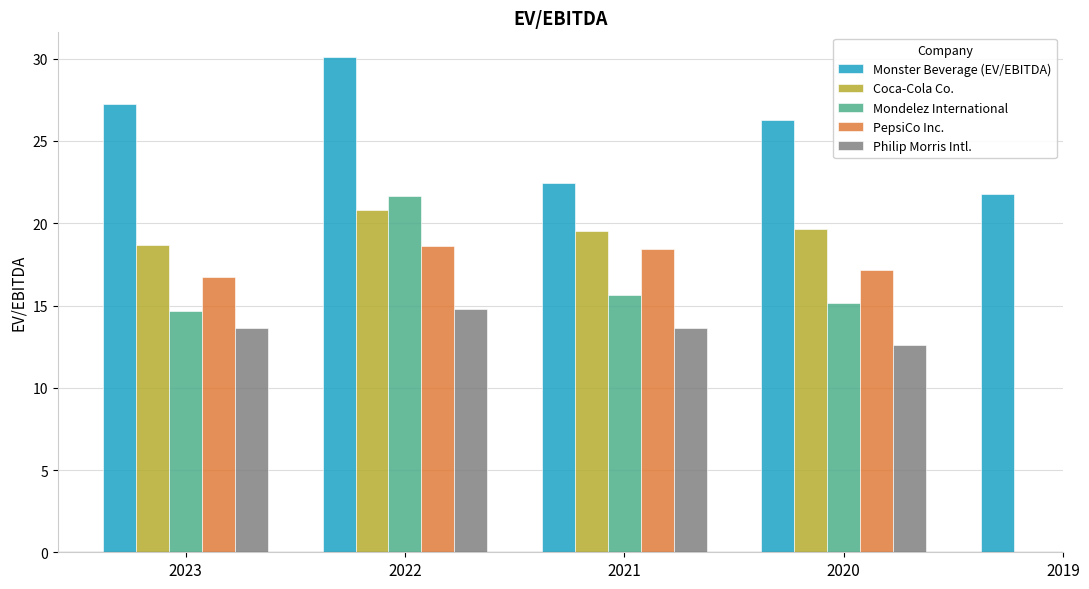

How many groups of bars are there?

5